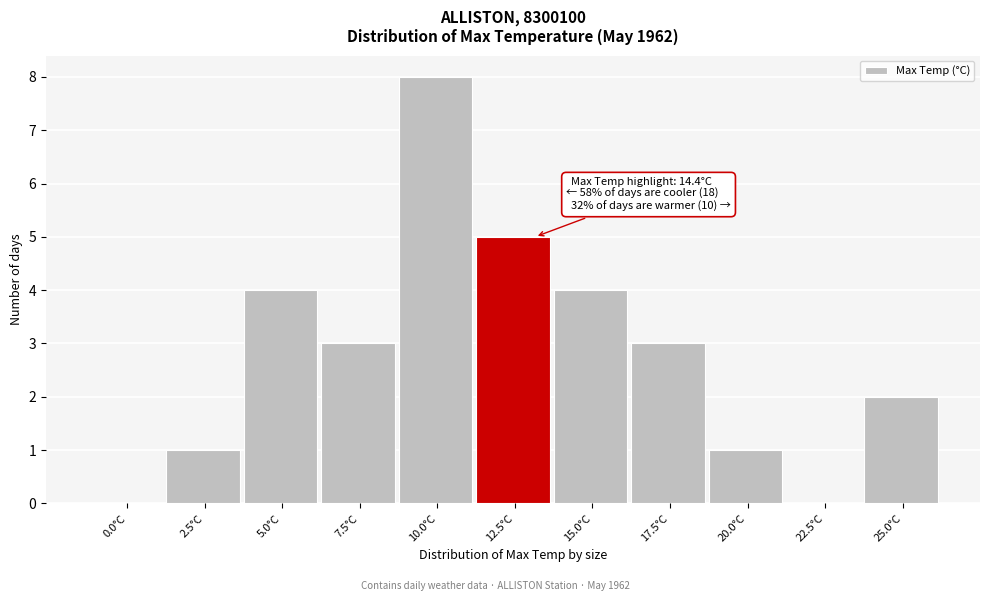

Reading left to right, extract all data points from this chart.

0.0°C=0	2.5°C=1	5.0°C=4	7.5°C=3	10.0°C=8	12.5°C=5	15.0°C=4	17.5°C=3	20.0°C=1	22.5°C=0	25.0°C=2